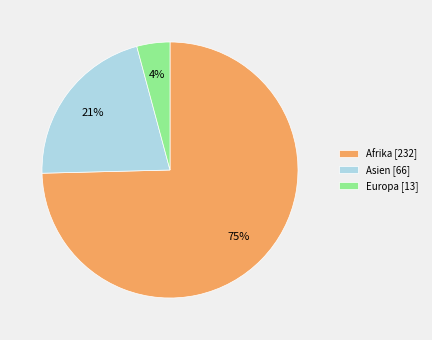

How many segments does this pie chart have?

3